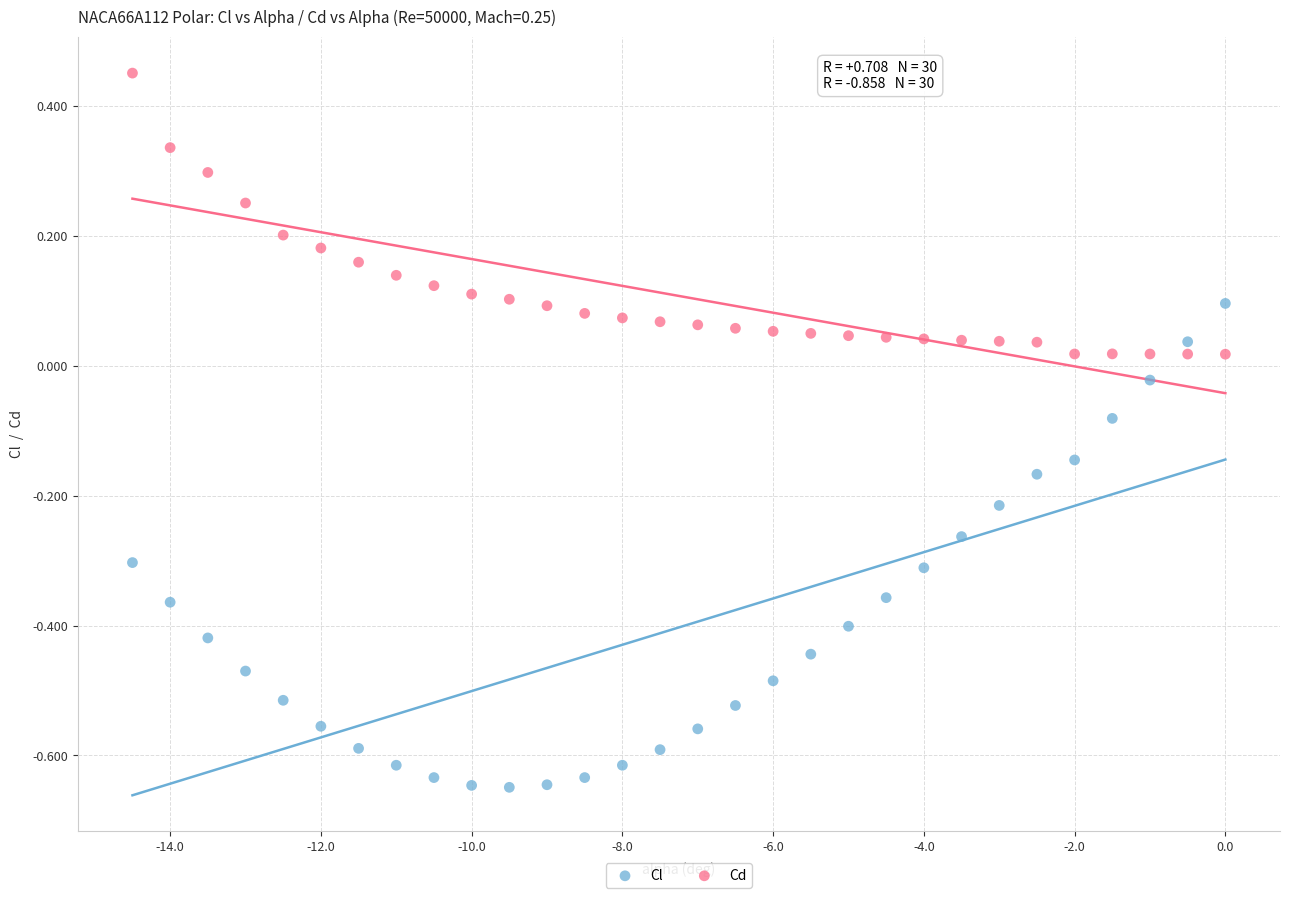

Across all data points, what is the range of X values (max minus min)?

14.5